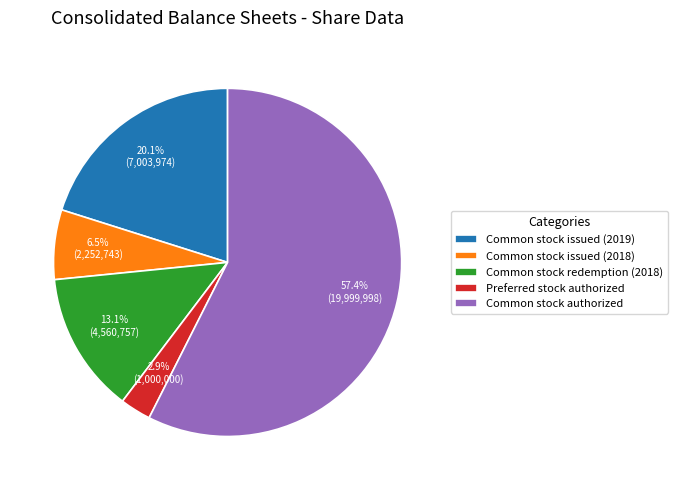

Does any single category account for the majority?

Yes